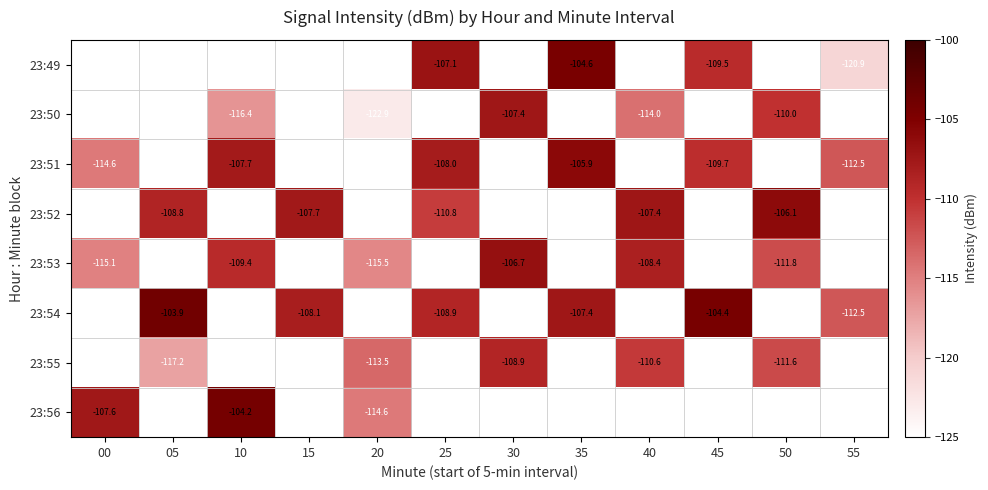

Is the value of 23:49 at 45 greater than the value of 23:51 at 20?

No